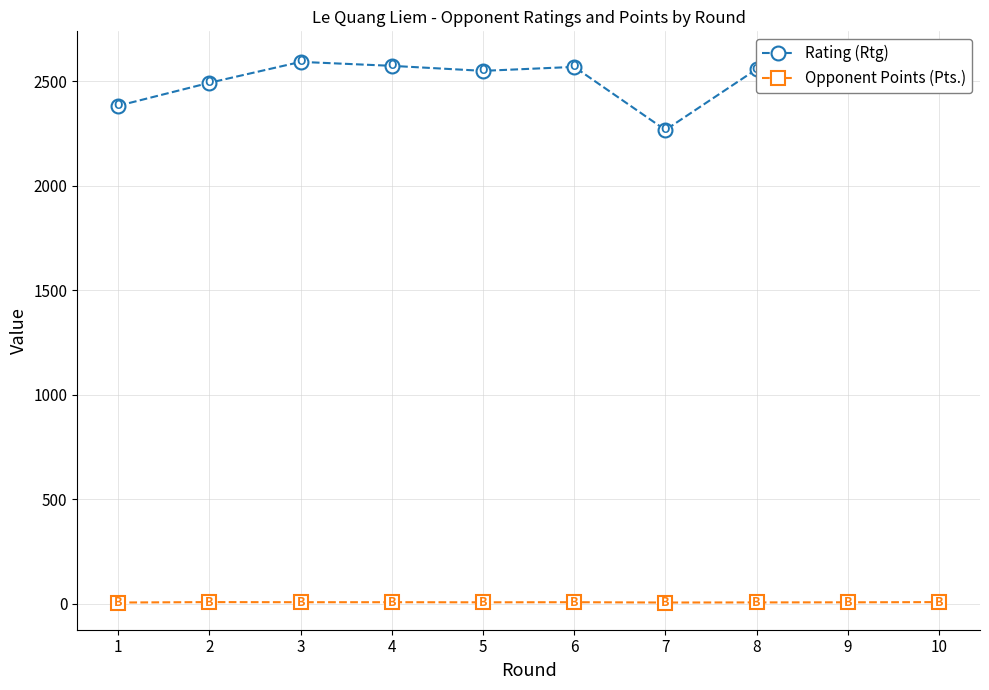

What is the difference between the second highest and second lowest values in the Opponent Points (Pts.) series?

2.0